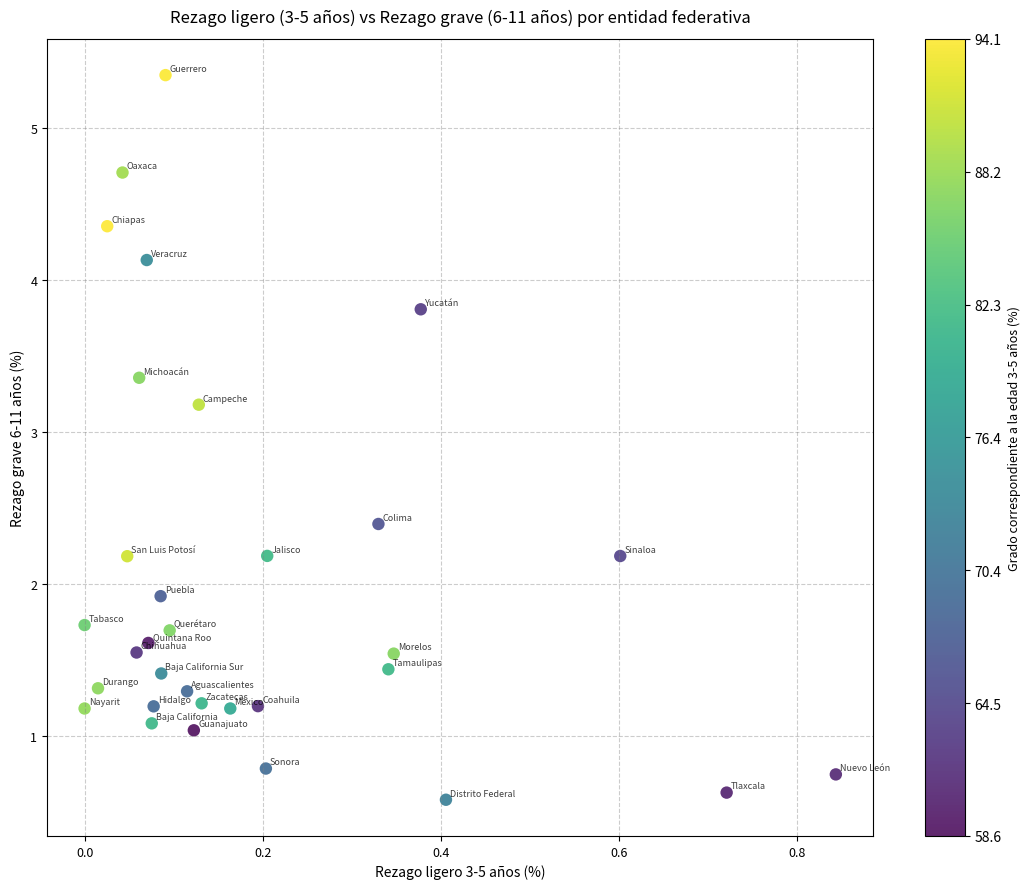

What is the range of X values (max minus min)?

0.8